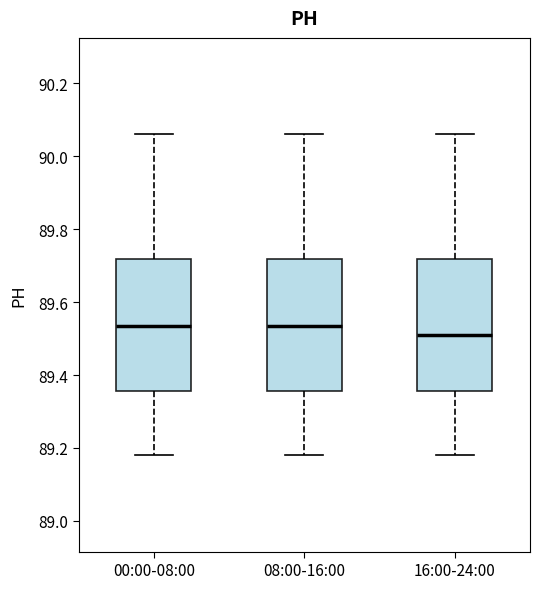

Where does the median line of the box for 00:00-08:00 sit on the y-axis? The values are not printed on the chart, so give them approximately, as read against the axis.

89.54